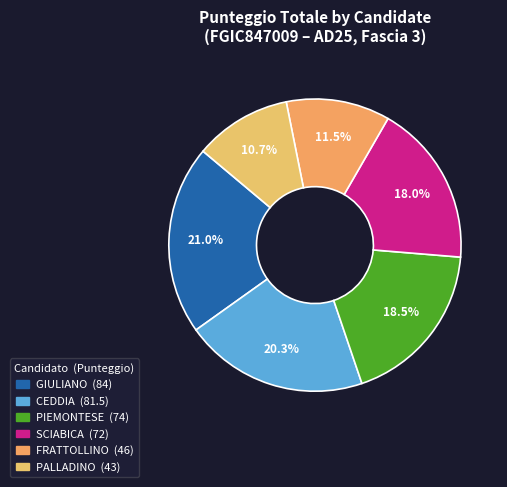

What percentage is NOT represented by PALLADINO?

89.3%